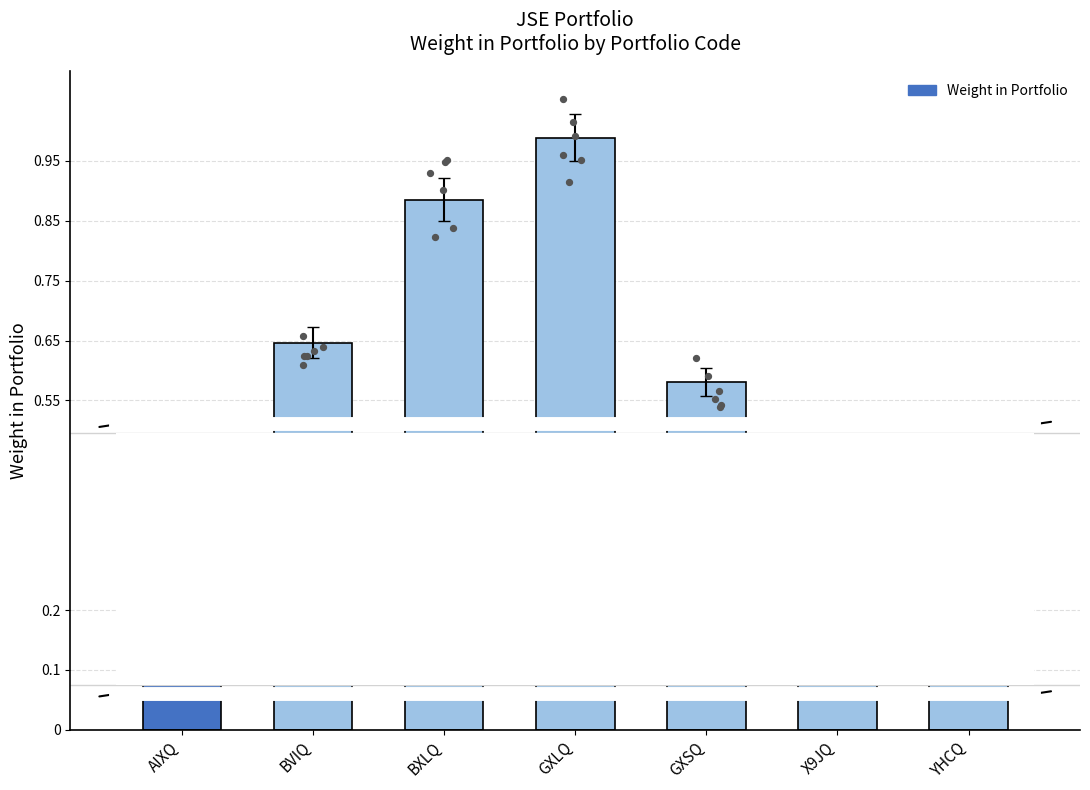

Between AIXQ and BVIQ, which is larger?

BVIQ